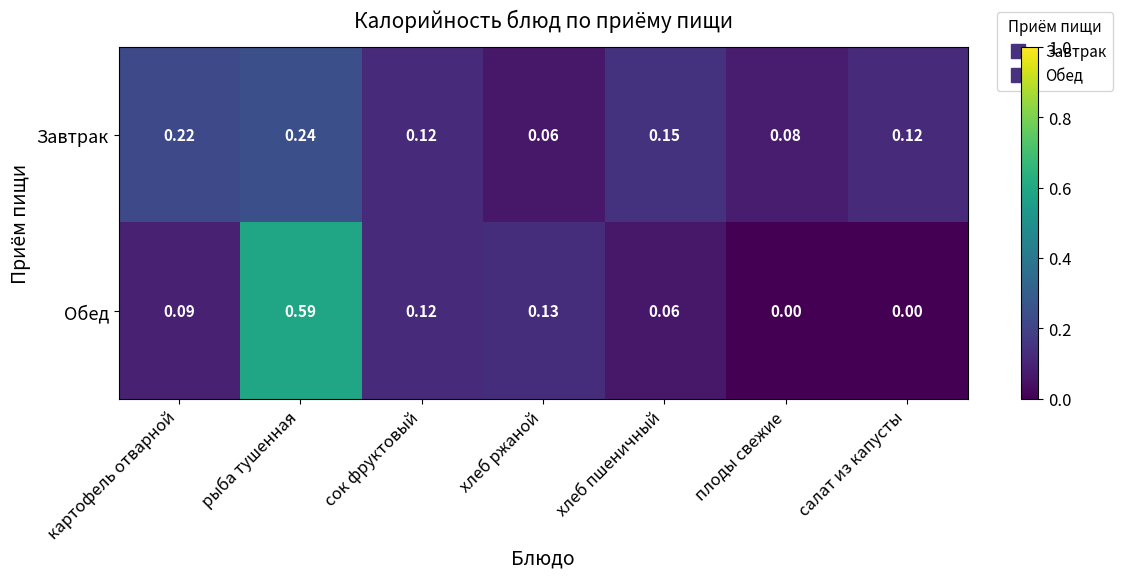

Is the value of Обед at салат из капусты greater than the value of Завтрак at плоды свежие?

No